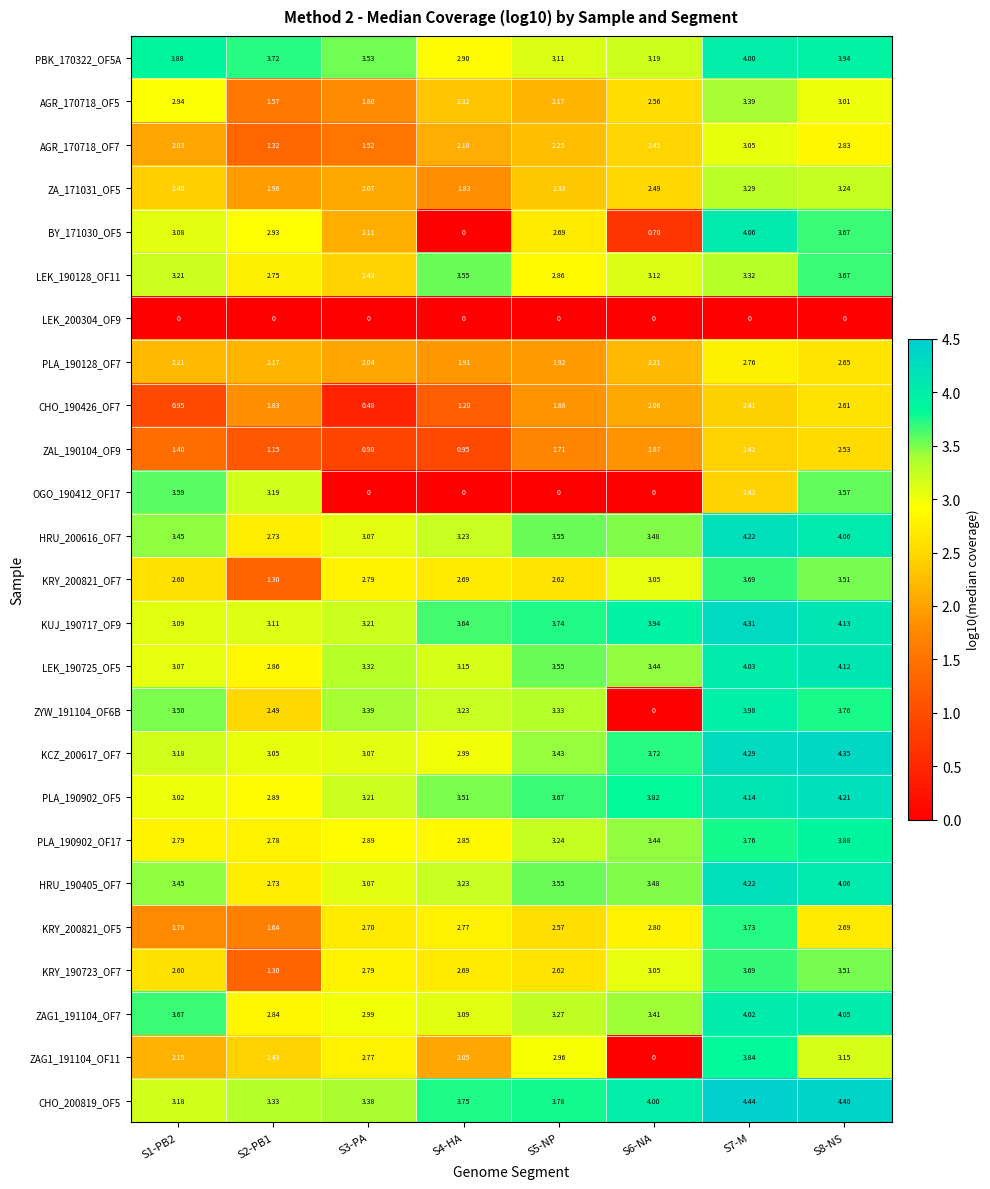

How many categories are shown in the chart?

8